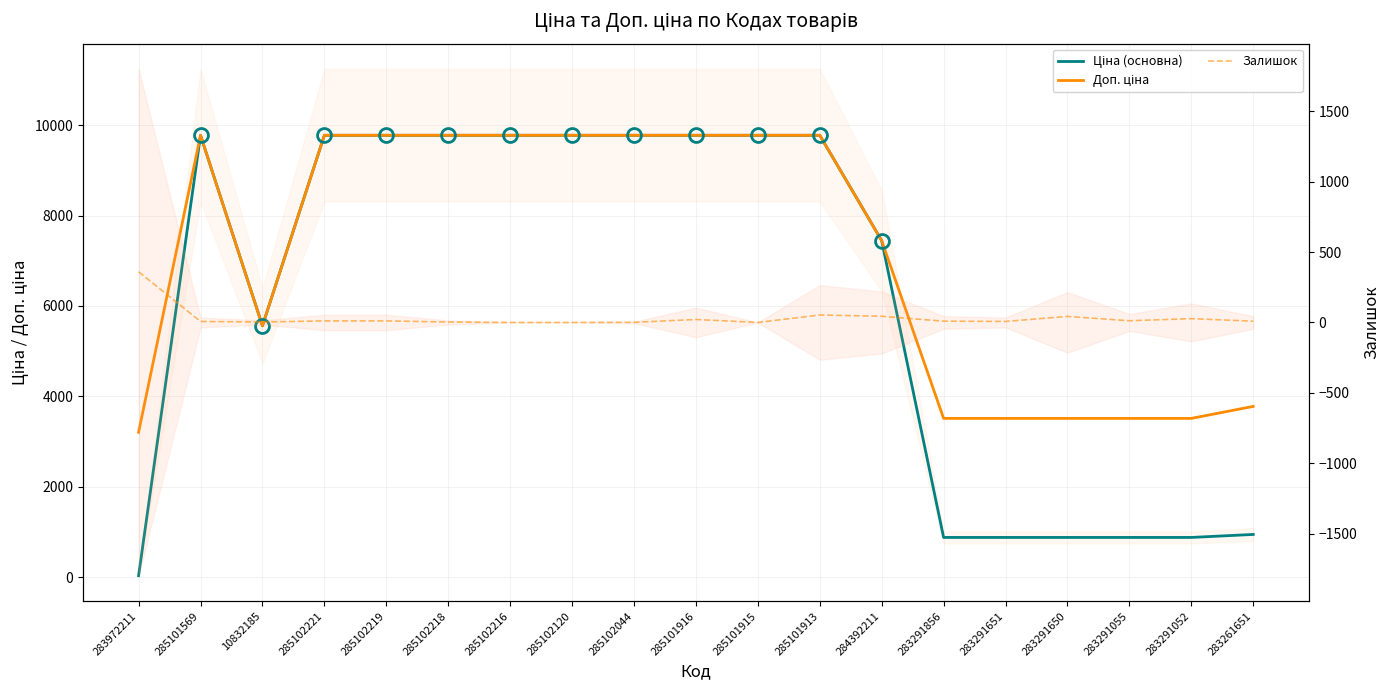

How many lines are shown in the chart?

3